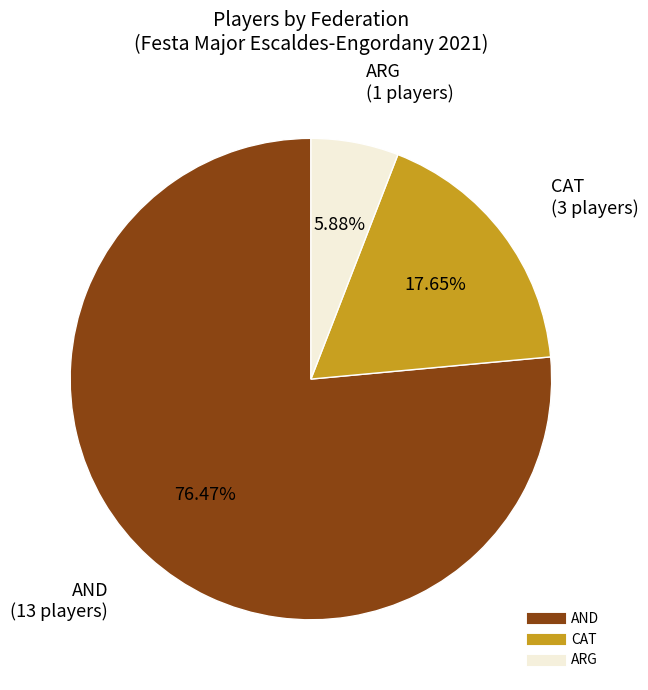

Rank the categories by value from highest to lowest.

AND, CAT, ARG